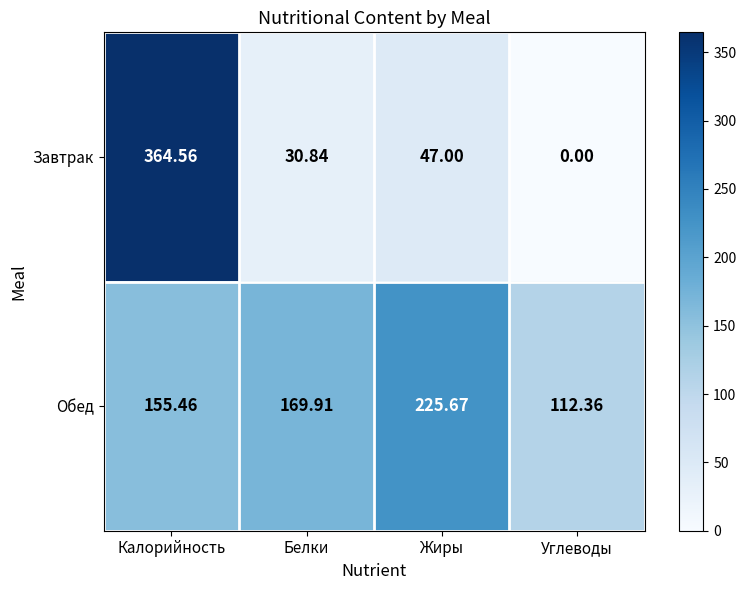

At Жиры, list the series in order from smallest to largest.

Завтрак, Обед